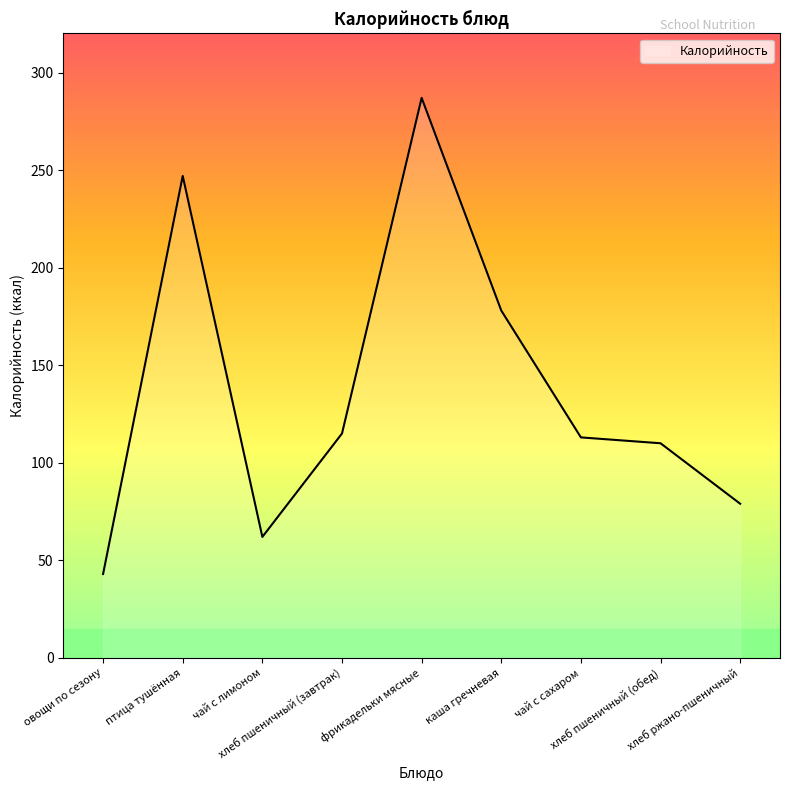

Which label corresponds to the largest value in the chart?

фрикадельки мясные